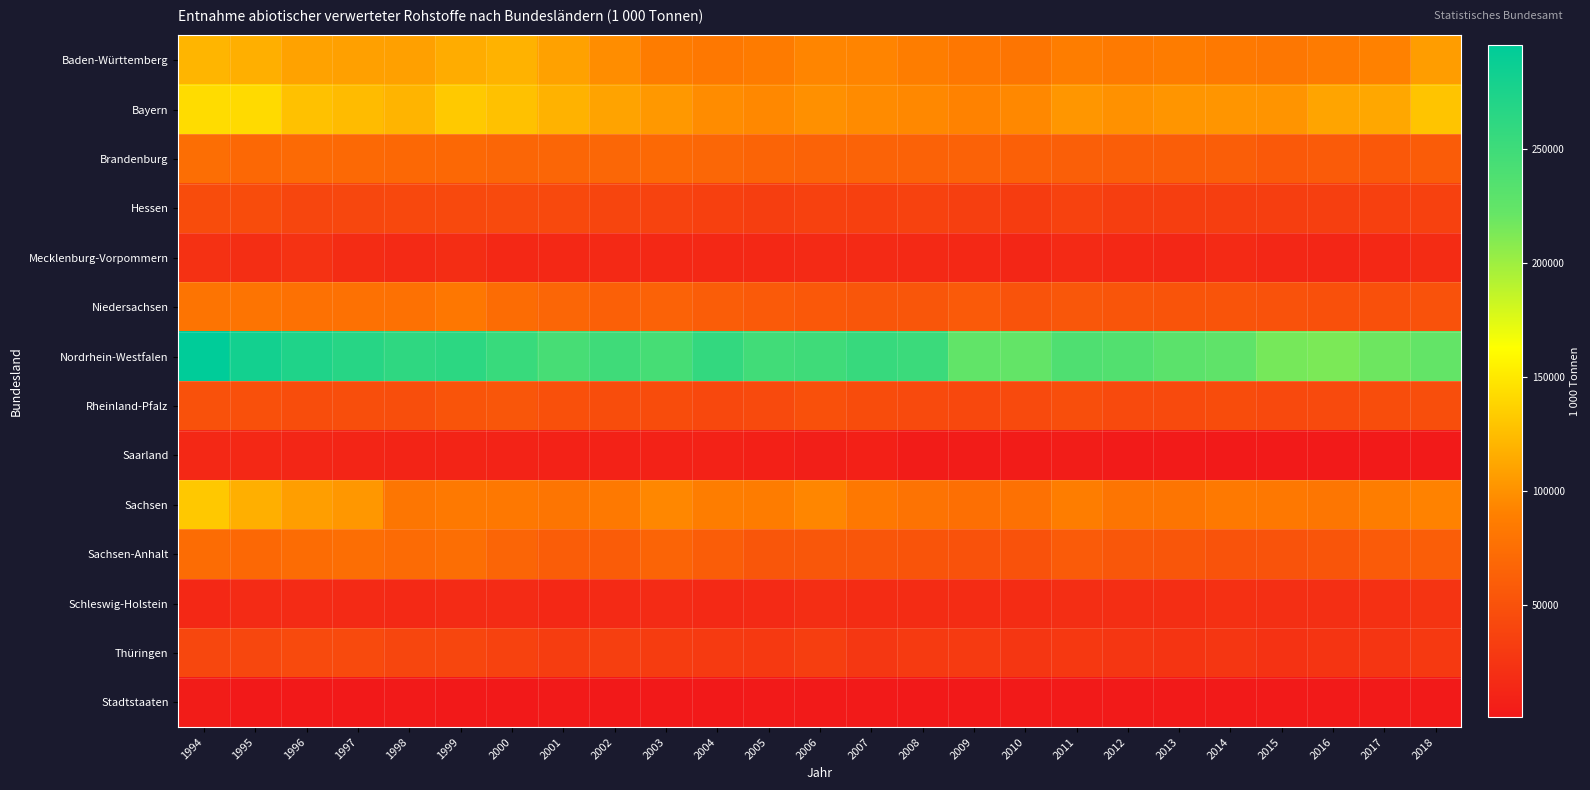

Reading left to right, transcribe all the data shown in this chart.

Baden-Württemberg: 1994=120372.6	1995=116809.3	1996=109669.5	1997=108231.7	1998=108126.6	1999=115028.3	2000=118592.2	2001=108701.0	2002=97544.0	2003=87071.9	2004=83501.6	2005=86678.7	2006=93082.2	2007=92469.0	2008=88184.2	2009=83145.0	2010=81498.2	2011=87474.9	2012=85178.4	2013=86862.1	2014=84423.9	2015=82445.4	2016=86178.2	2017=90322.7	2018=106398.0
Bayern: 1994=143008.3	1995=141668.9	1996=127360.7	1997=123989.5	1998=119937.3	1999=132043.0	2000=127551.6	2001=118470.0	2002=110128.1	2003=103869.5	2004=96851.6	2005=94681.2	2006=99304.0	2007=96099.6	2008=94710.5	2009=91105.6	2010=94507.1	2011=102645.7	2012=99889.2	2013=101885.5	2014=102271.9	2015=101632.4	2016=110488.7	2017=112125.7	2018=129220.6
Brandenburg: 1994=75080.0	1995=69117.2	1996=71402.5	1997=70249.0	1998=69810.6	1999=69957.5	2000=67896.8	2001=67633.2	2002=68414.8	2003=70281.4	2004=68574.0	2005=65573.4	2006=65030.9	2007=65247.9	2008=64404.0	2009=64416.1	2010=63058.6	2011=61708.6	2012=60897.8	2013=61063.7	2014=60863.2	2015=56612.6	2016=58278.1	2017=55743.4	2018=58908.5
Hessen: 1994=44895.0	1995=45026.6	1996=40675.5	1997=41202.2	1998=41591.2	1999=42742.5	2000=44116.0	2001=42465.6	2002=39571.6	2003=37369.7	2004=35466.2	2005=33483.6	2006=35682.9	2007=34674.4	2008=36508.7	2009=34230.1	2010=31829.4	2011=36334.0	2012=33387.1	2013=33474.3	2014=32826.9	2015=32965.8	2016=33856.7	2017=34955.5	2018=35936.9
Mecklenburg-Vorpommern: 1994=22199.9	1995=18996.5	1996=22520.8	1997=17667.9	1998=16167.9	1999=18584.9	2000=13813.9	2001=14183.1	2002=14914.5	2003=14699.4	2004=14659.6	2005=14234.1	2006=16545.4	2007=15794.1	2008=15028.9	2009=13857.3	2010=12322.6	2011=15653.5	2012=13803.9	2013=13414.6	2014=16033.7	2015=13346.0	2016=12903.7	2017=14573.4	2018=17671.9
Niedersachsen: 1994=79951.8	1995=80133.8	1996=77807.1	1997=77324.1	1998=77816.9	1999=82989.9	2000=73088.9	2001=68096.5	2002=62731.1	2003=64868.6	2004=60072.7	2005=57774.8	2006=56058.1	2007=53615.7	2008=54061.2	2009=57224.3	2010=51270.6	2011=55070.8	2012=52990.0	2013=52341.8	2014=52521.1	2015=50434.7	2016=49128.5	2017=48776.8	2018=50854.4
Nordrhein-Westfalen: 1994=295682.2	1995=281554.6	1996=272672.9	1997=267333.3	1998=261354.1	1999=263130.1	2000=254672.9	2001=244458.7	2002=250167.5	2003=244716.8	2004=257785.3	2005=248461.2	2006=250183.9	2007=255099.0	2008=252702.9	2009=225269.8	2010=223717.8	2011=237903.5	2012=236137.3	2013=229799.3	2014=226162.4	2015=215313.2	2016=213786.0	2017=218719.9	2018=224126.6
Rheinland-Pfalz: 1994=49687.0	1995=48352.2	1996=46036.9	1997=46693.0	1998=46746.6	1999=52147.8	2000=53718.3	2001=48549.9	2002=46064.2	2003=45039.3	2004=42317.7	2005=43227.8	2006=48230.1	2007=45434.4	2008=44108.5	2009=41764.6	2010=43196.2	2011=46640.0	2012=43248.5	2013=43731.2	2014=44962.7	2015=42801.9	2016=43842.8	2017=46088.5	2018=47262.1
Saarland: 1994=13932.4	1995=13825.7	1996=12477.2	1997=11734.6	1998=11135.5	1999=10888.9	2000=10080.4	2001=9131.1	2002=8909.7	2003=9032.2	2004=9470.7	2005=7560.1	2006=6758.1	2007=6819.4	2008=4334.1	2009=3909.7	2010=4043.6	2011=4640.6	2012=3106.3	2013=2748.7	2014=2339.2	2015=2358.6	2016=2448.0	2017=2182.9	2018=2570.9
Sachsen: 1994=131335.6	1995=116931.2	1996=107151.1	1997=103335.5	1998=82158.7	1999=84401.9	2000=83628.8	2001=81322.9	2002=84414.7	2003=93877.0	2004=88462.3	2005=86891.2	2006=93481.9	2007=83796.4	2008=78926.3	2009=75992.9	2010=78052.8	2011=88187.0	2012=80817.0	2013=80712.5	2014=84167.0	2015=83430.0	2016=81867.9	2017=88422.8	2018=90990.4
Sachsen-Anhalt: 1994=73003.4	1995=69255.4	1996=73045.7	1997=74588.0	1998=72067.3	1999=74873.8	2000=66686.6	2001=60256.4	2002=59295.1	2003=66299.2	2004=59806.6	2005=53753.1	2006=55095.4	2007=53621.4	2008=51866.3	2009=50548.0	2010=50966.5	2011=58149.1	2012=54663.3	2013=54311.0	2014=51475.2	2015=51463.2	2016=53366.2	2017=58150.4	2018=60526.1
Schleswig-Holstein: 1994=14756.9	1995=16953.7	1996=16818.0	1997=15730.2	1998=15101.8	1999=16832.6	2000=16828.9	2001=14685.5	2002=15553.0	2003=16789.4	2004=15347.5	2005=16424.3	2006=19506.9	2007=17682.4	2008=17667.8	2009=17611.7	2010=17500.5	2011=19145.7	2012=19237.5	2013=19831.0	2014=20697.7	2015=20025.0	2016=20134.5	2017=21389.2	2018=24341.1
Thüringen: 1994=41033.0	1995=41297.2	1996=43758.9	1997=44034.0	1998=39588.1	1999=40526.2	2000=36185.8	2001=32629.3	2002=34367.6	2003=30956.2	2004=30165.3	2005=29010.3	2006=33021.4	2007=27457.6	2008=29662.9	2009=30252.2	2010=26275.8	2011=28395.7	2012=26729.6	2013=24648.6	2014=26744.6	2015=22493.5	2016=24495.8	2017=25260.9	2018=28862.8
Stadtstaaten: 1994=3666.5	1995=1182.6	1996=1011.3	1997=1553.7	1998=1750.5	1999=1445.3	2000=1456.7	2001=1722.6	2002=1367.5	2003=1435.4	2004=1564.3	2005=1914.7	2006=2139.3	2007=2691.3	2008=1129.8	2009=1381.6	2010=1904.4	2011=2204.1	2012=2106.2	2013=2290.3	2014=2207.0	2015=1731.7	2016=1939.3	2017=1636.6	2018=1959.8